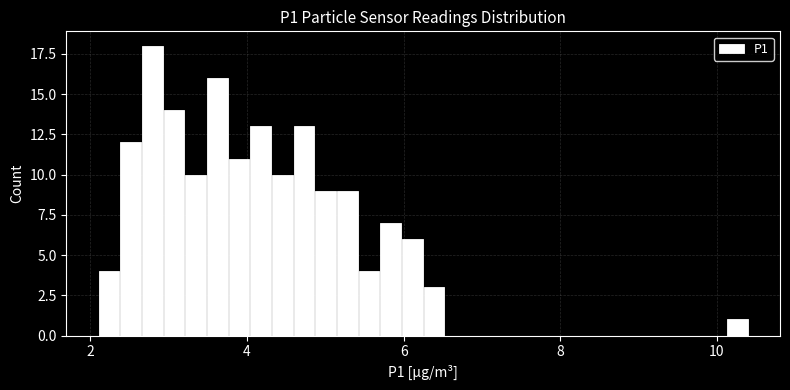

Read against the x-axis, roughly where is the centre of the tallest bar?

2.8